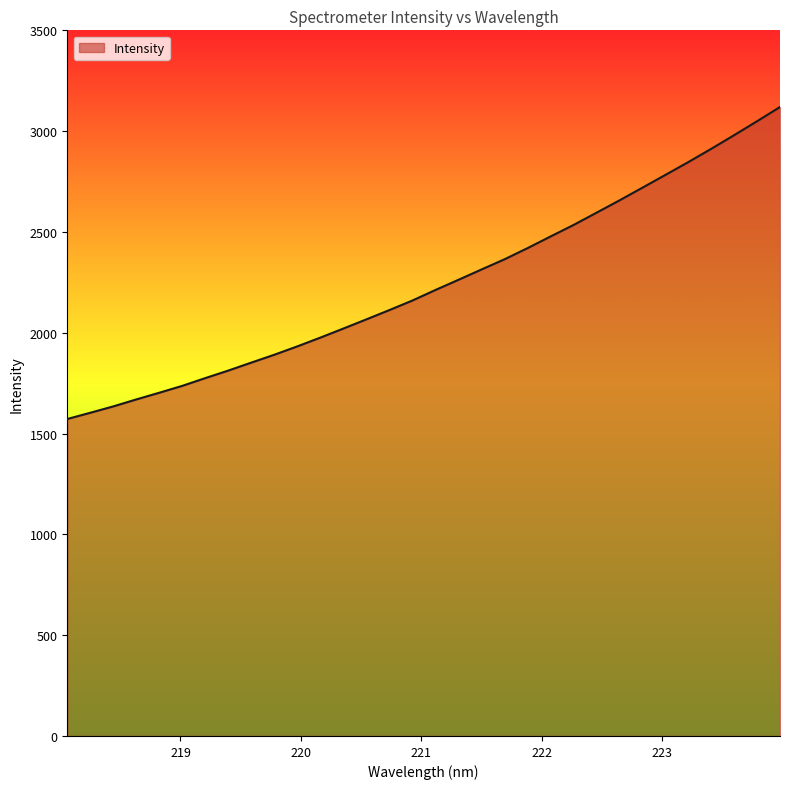

What is the difference between the maximum and minimum values?

1547.5